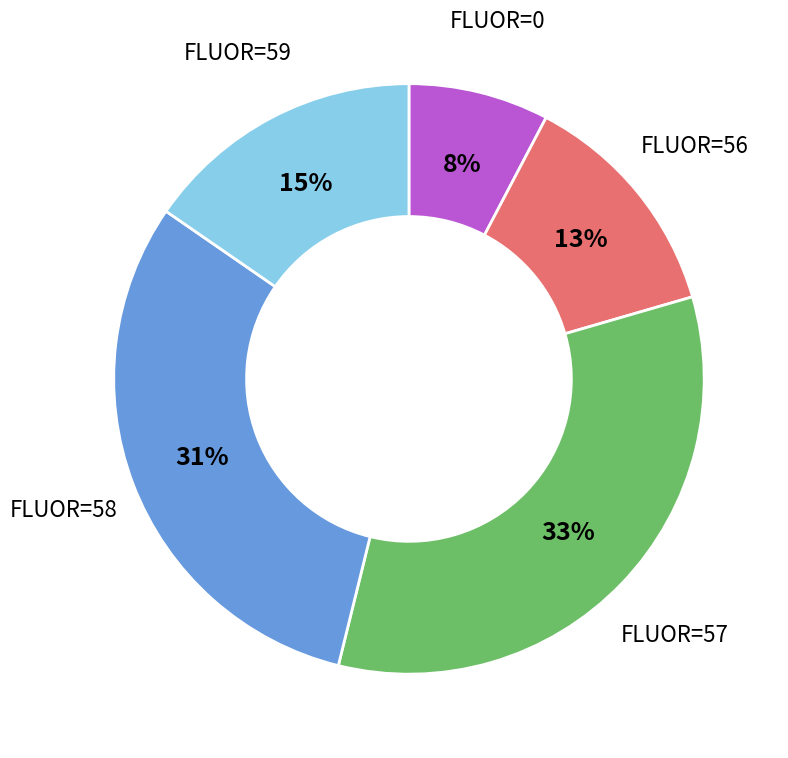

To the nearest percent, what is the average slice percentage?

20%